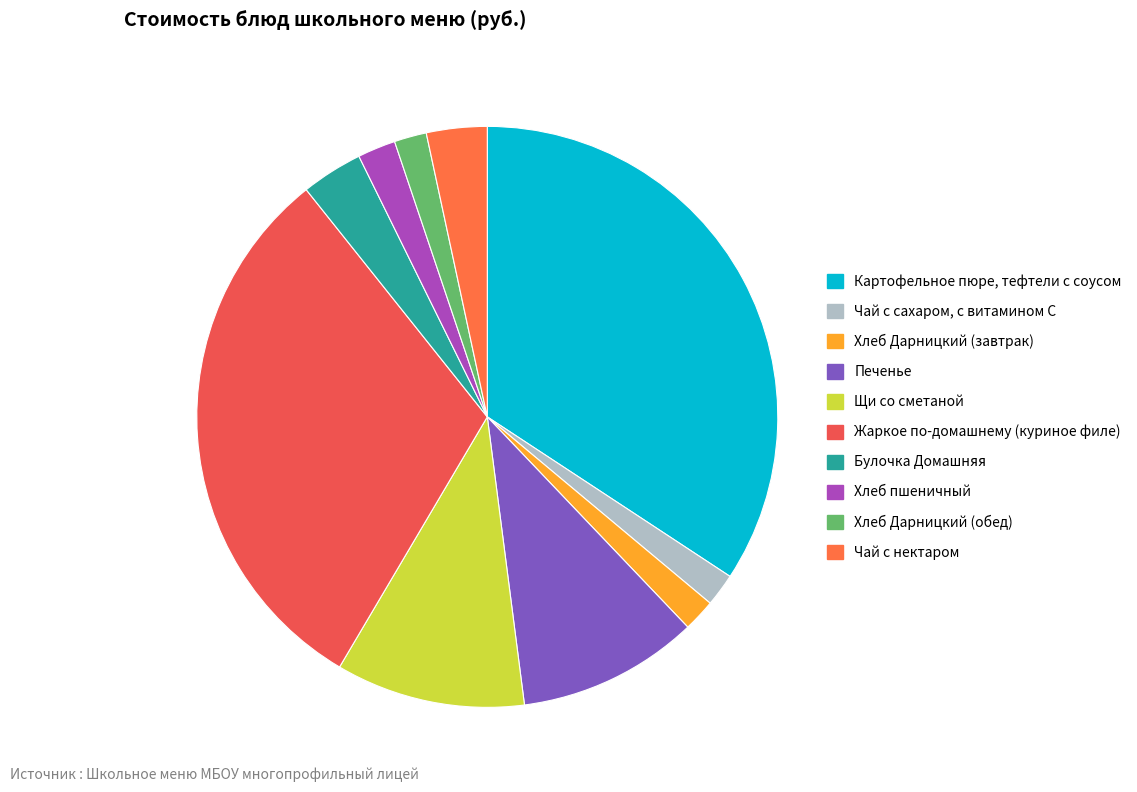

Approximately how many times larger is the value at Печенье compared to Чай с сахаром, с витамином С?

5.5